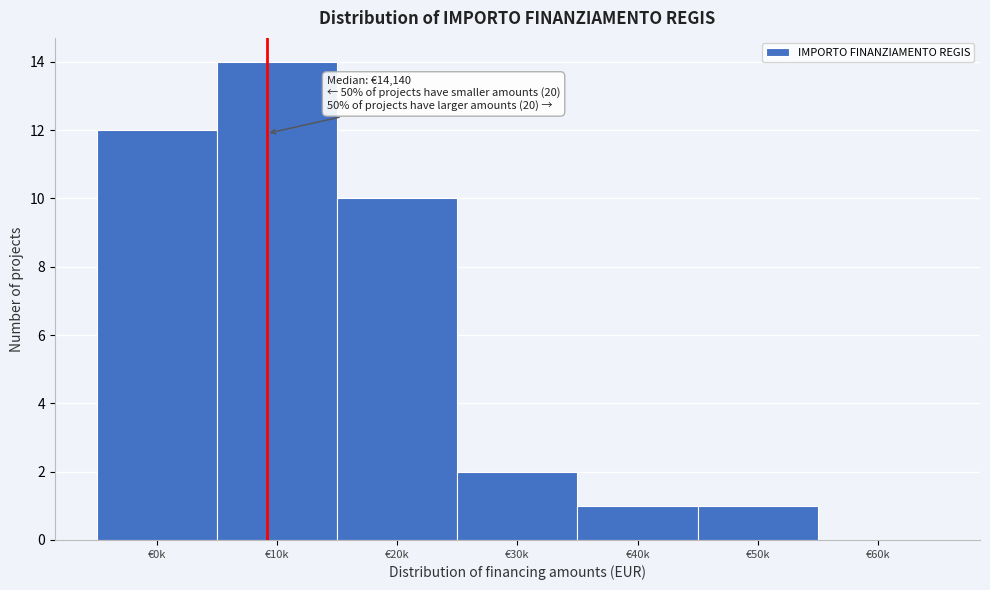

Reading left to right, transcribe all the data shown in this chart.

€0k=12	€10k=14	€20k=10	€30k=2	€40k=1	€50k=1	€60k=0